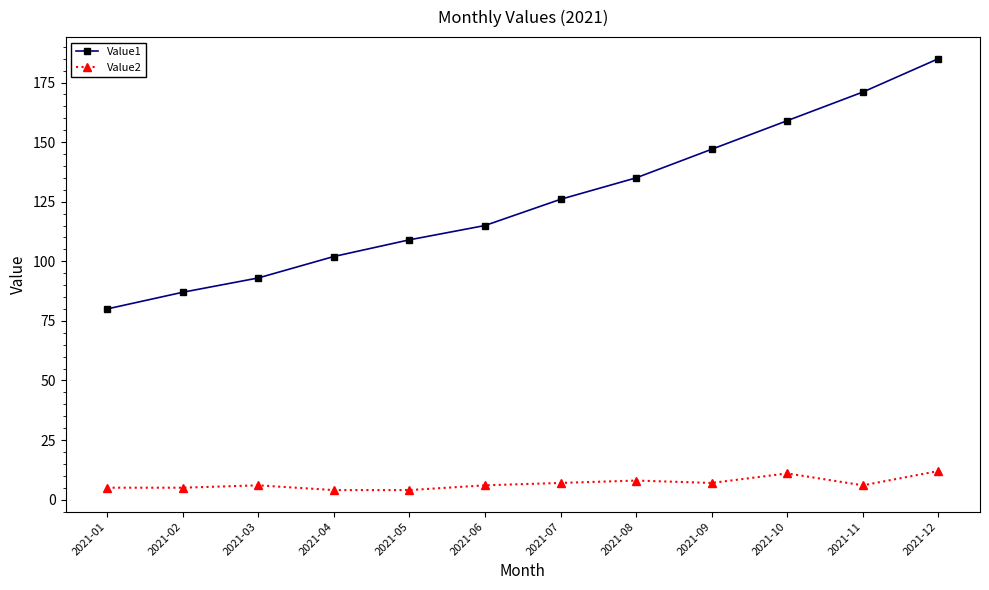

True or false: Value1 has more than 0 points higher than both neighbors.

False